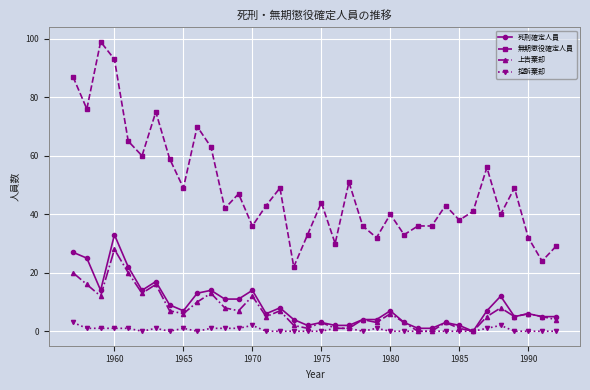

Which series has the widest spread of values?

無期懲役確定人員